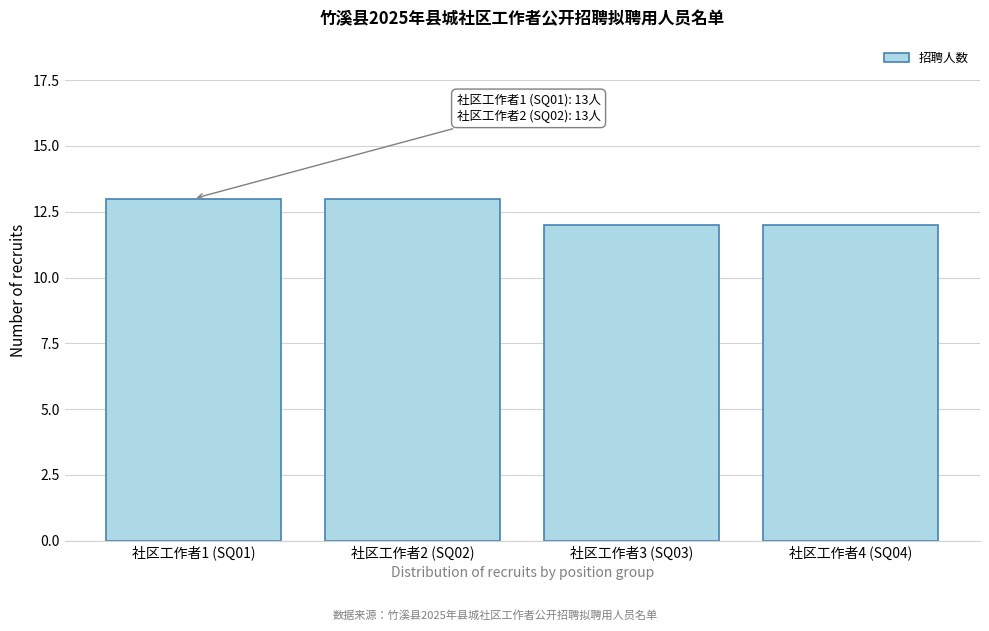

Reading right to left, extract all data points from this chart.

社区工作者4 (SQ04)=12	社区工作者3 (SQ03)=12	社区工作者2 (SQ02)=13	社区工作者1 (SQ01)=13